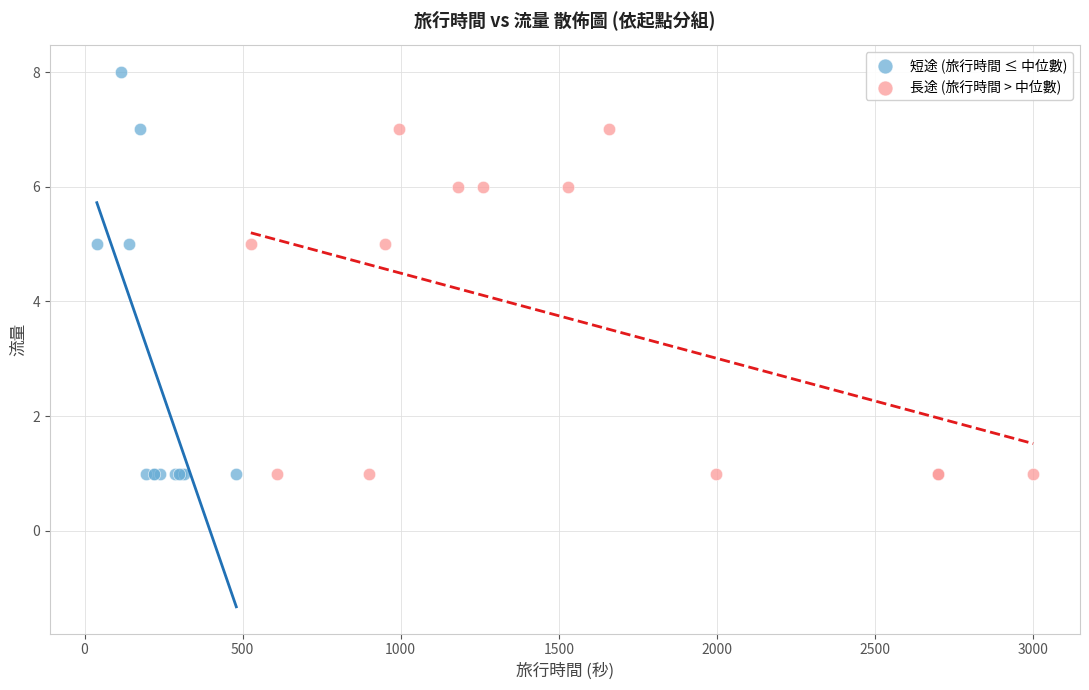

Which series has the widest spread of Y values?

短途 (旅行時間 ≤ 中位數)